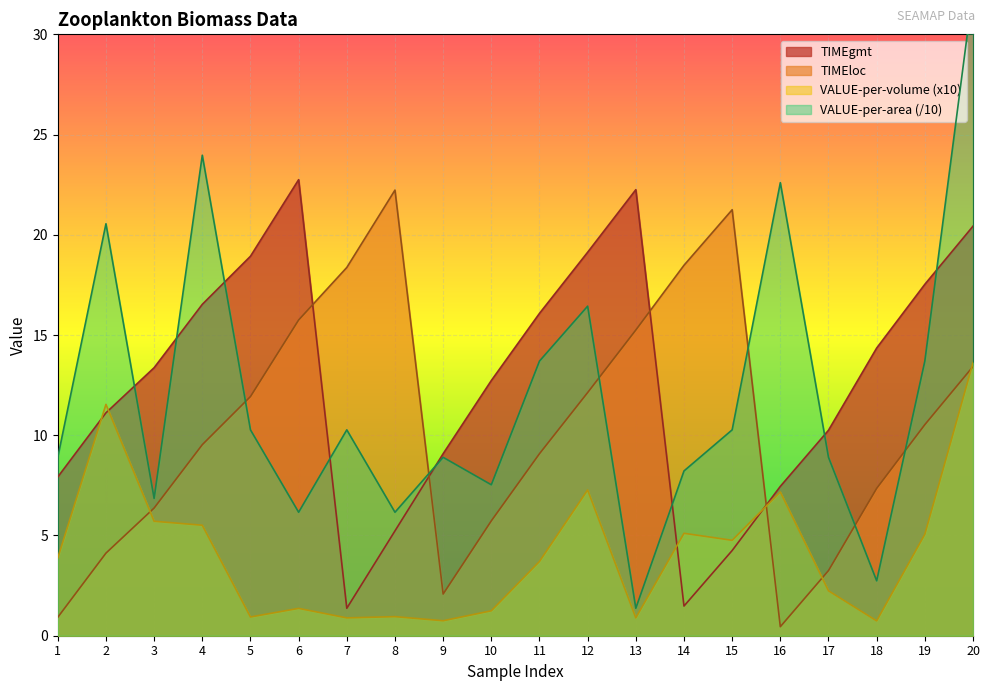

At which label does TIMEgmt reach its minimum?

7